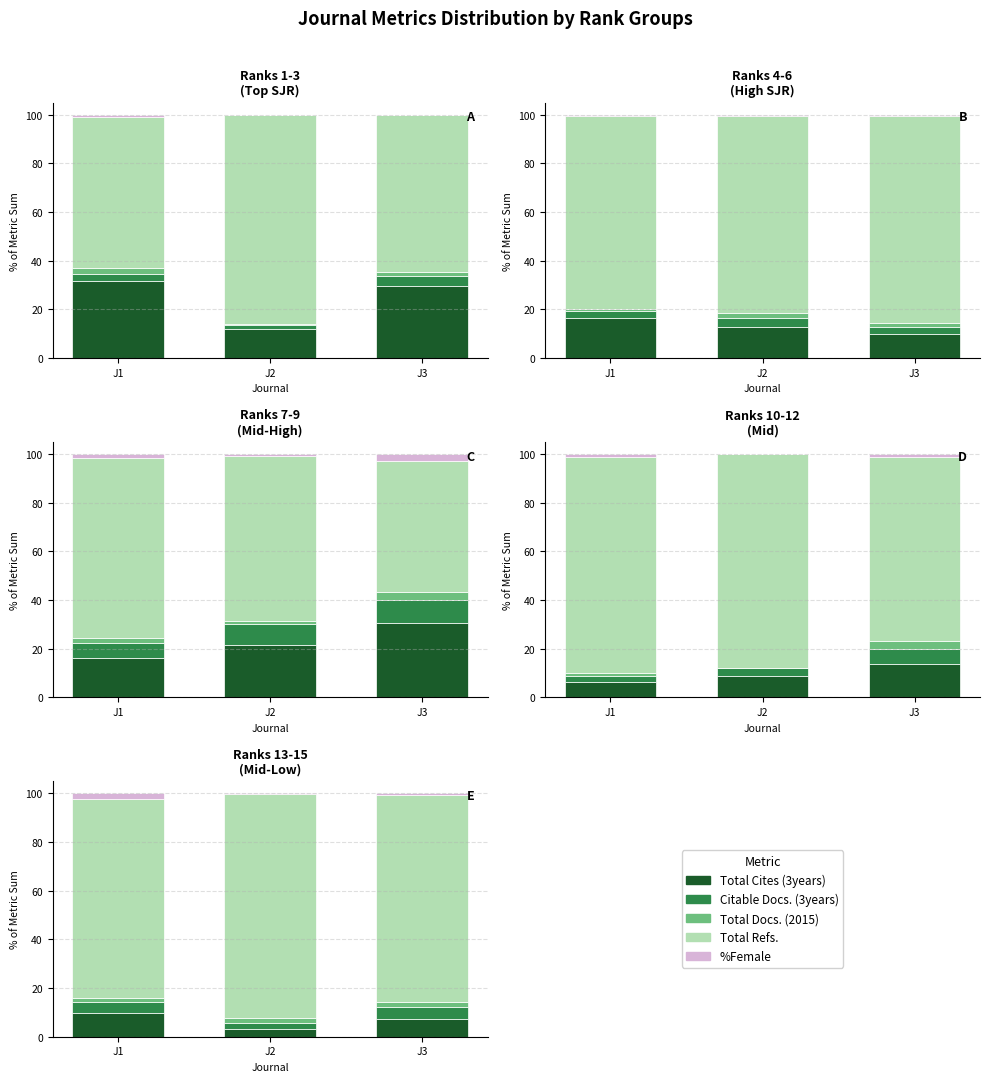

Which category has the highest value in the Citable Docs. (3years) series?

J3